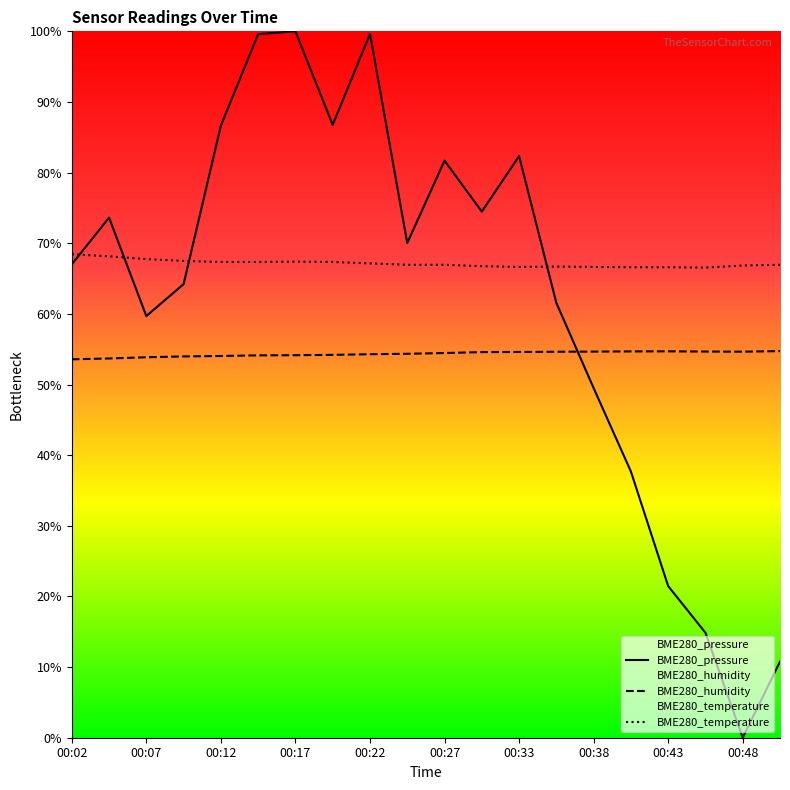

In BME280_humidity, how many points are lower than both neighbors (excluding endpoints)?

1